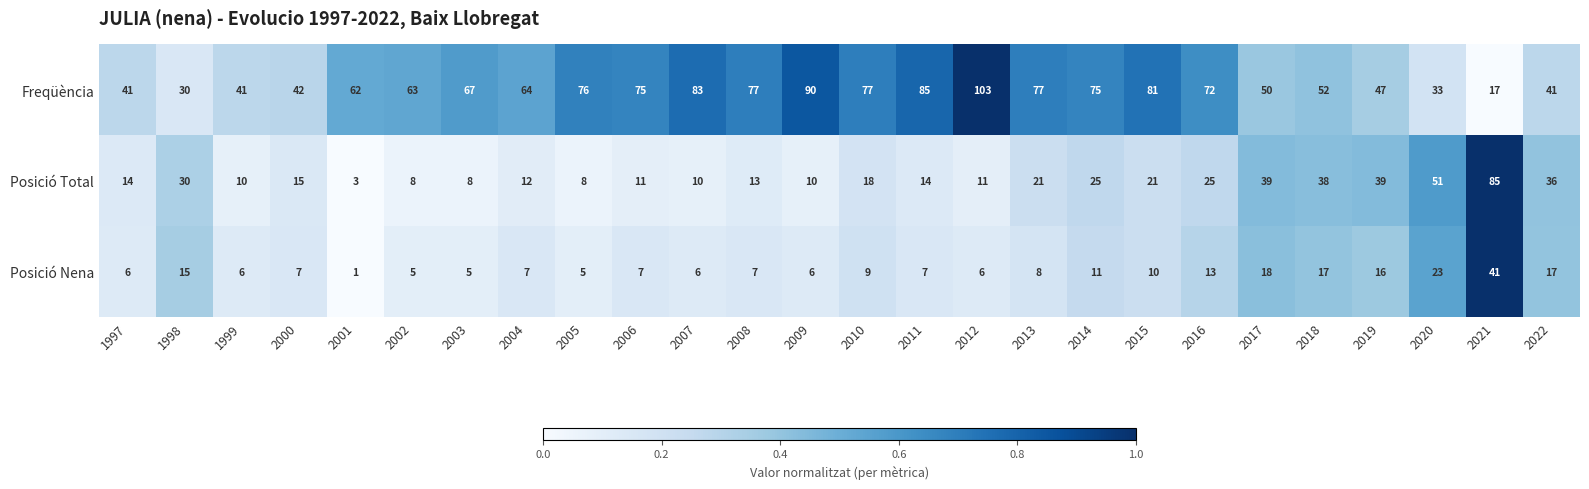

How many distinct data groups are displayed?

3